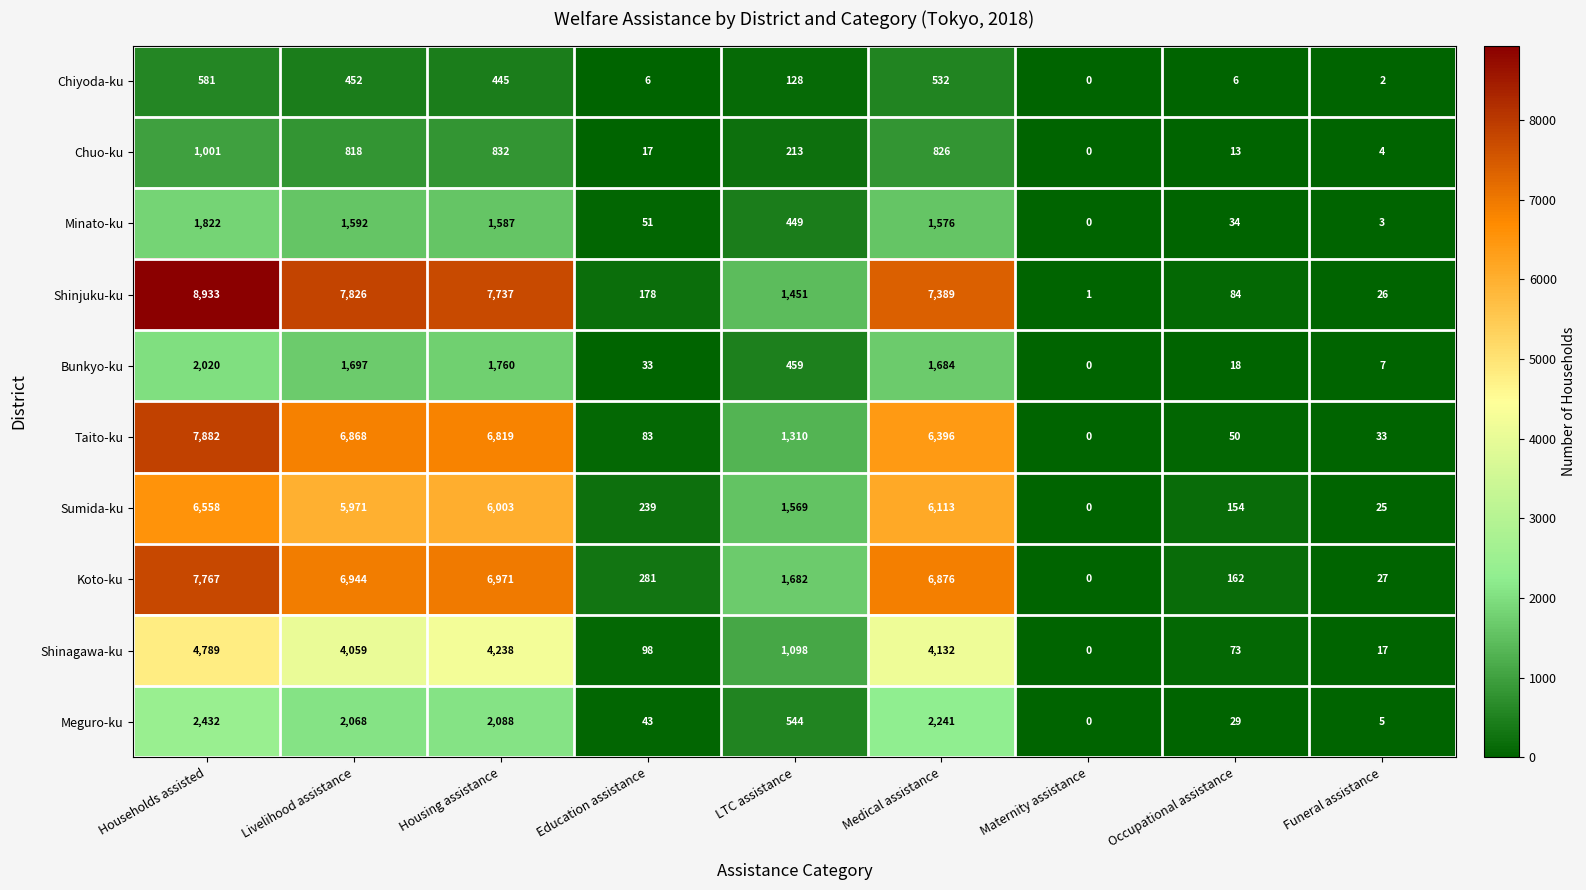

What is the average value of the Taito-ku series?

3271